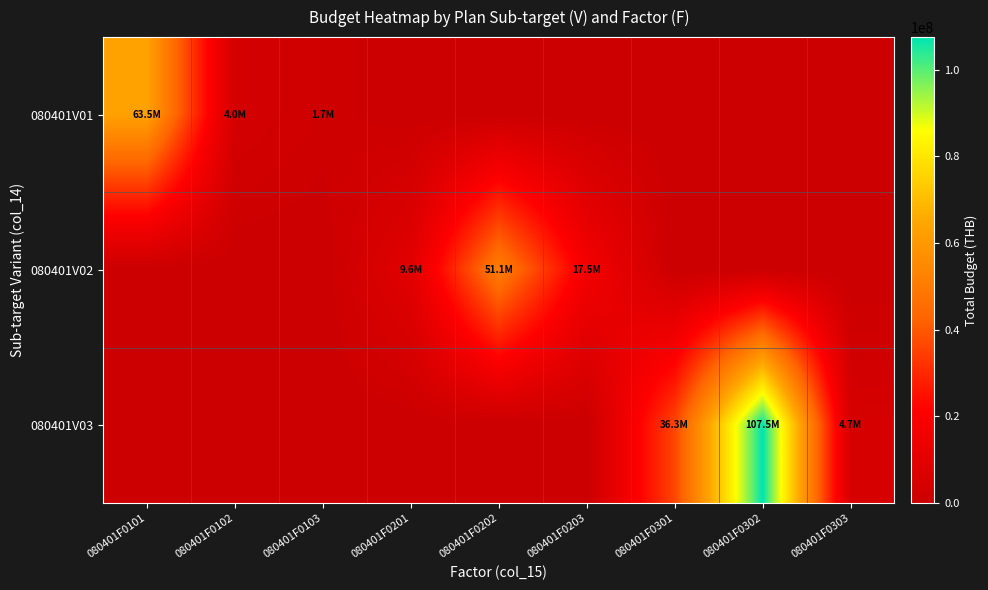

Reading right to left, what are all the values shown in this chart?

080401V01: 080401F0303=0	080401F0302=0	080401F0301=0	080401F0203=0	080401F0202=0	080401F0201=0	080401F0103=1673100	080401F0102=3960200	080401F0101=63520000
080401V02: 080401F0303=0	080401F0302=0	080401F0301=0	080401F0203=17492400	080401F0202=51058750	080401F0201=9570100	080401F0103=0	080401F0102=0	080401F0101=0
080401V03: 080401F0303=4650000	080401F0302=107532850	080401F0301=36272000	080401F0203=0	080401F0202=0	080401F0201=0	080401F0103=0	080401F0102=0	080401F0101=0